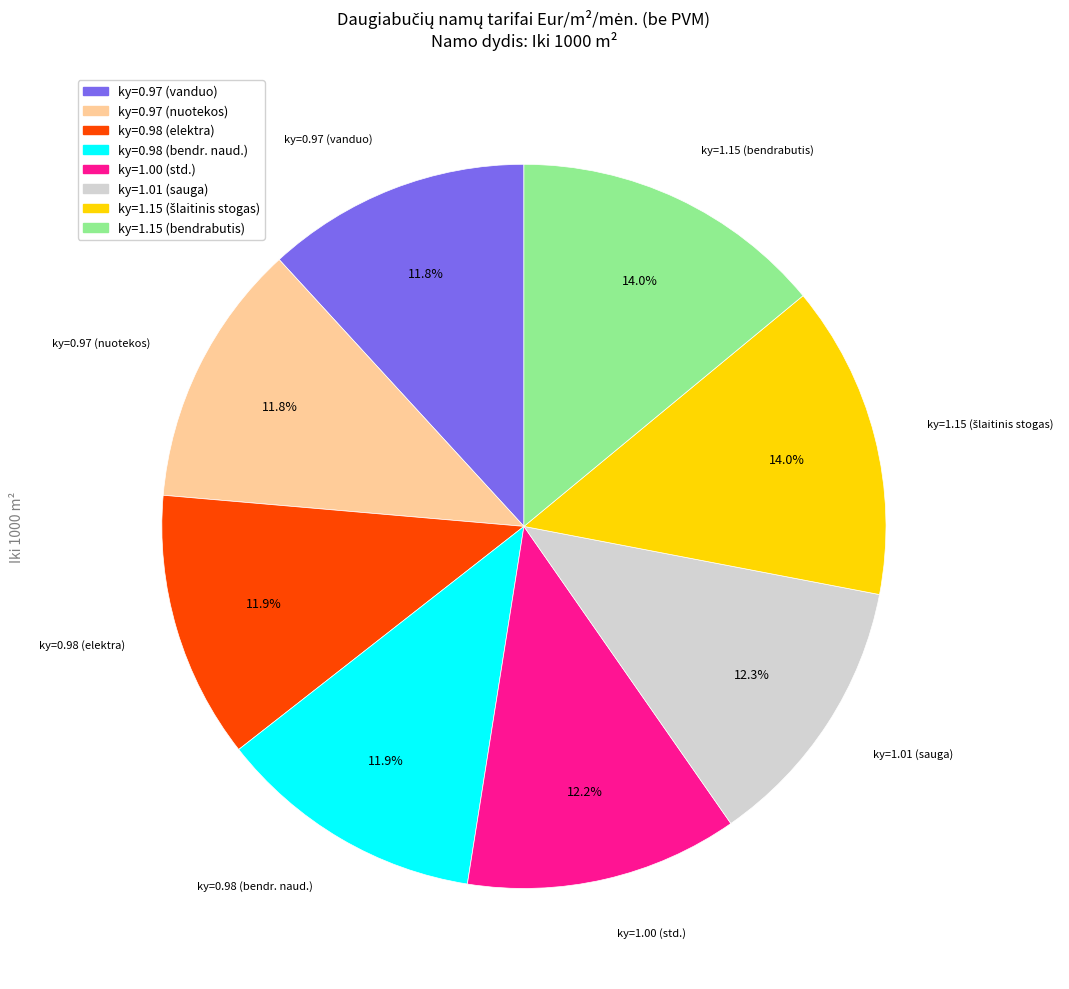

Is there a majority slice in this chart?

No